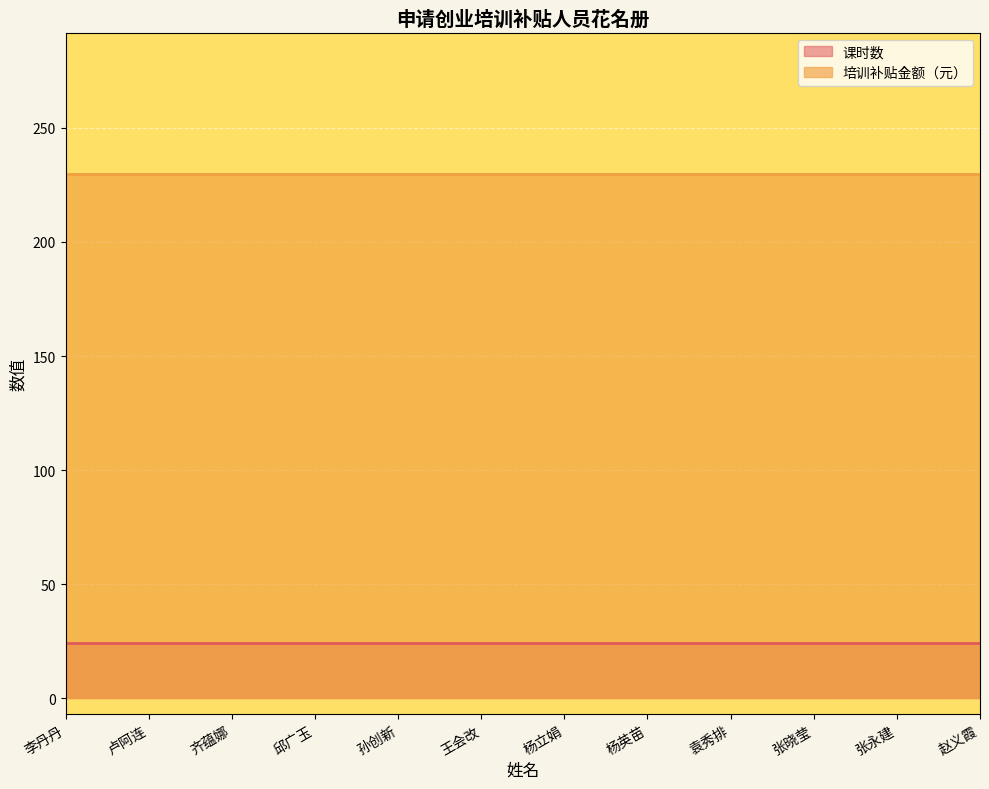

What is the value of the 课时数 point at the 6th from the left?

24